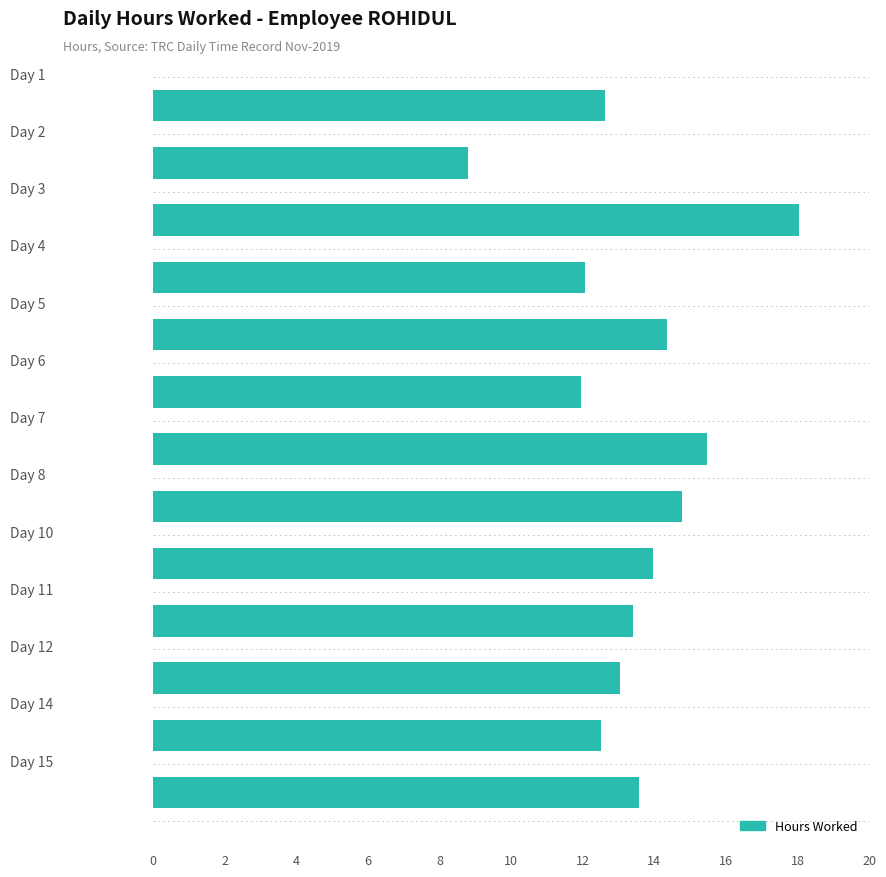

What is the greatest value displayed?

18.1